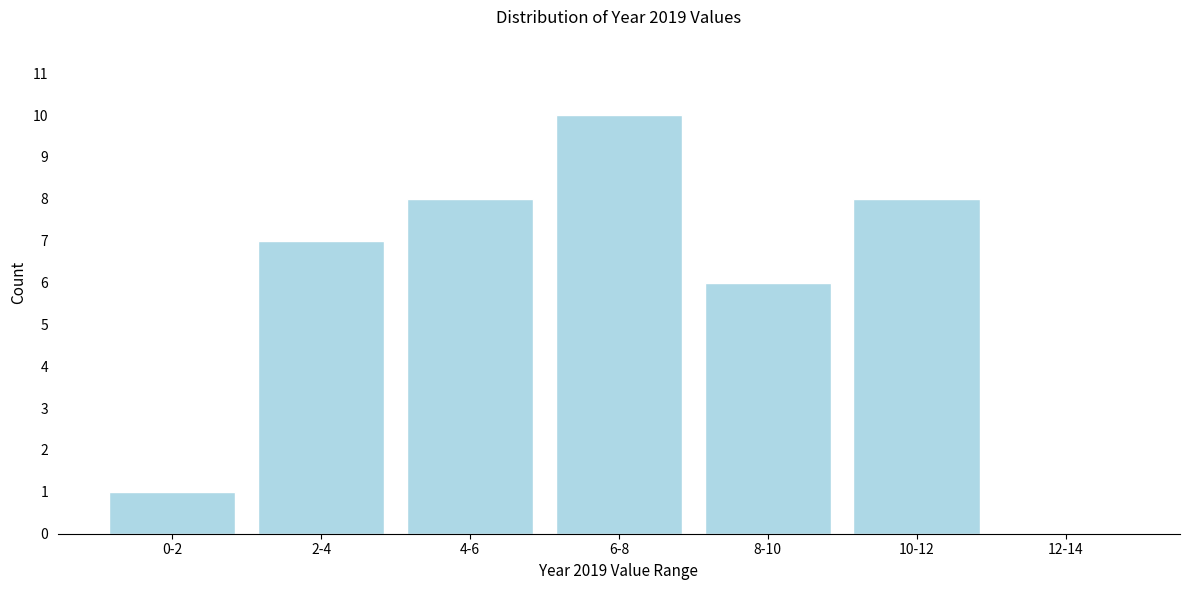

Reading left to right, list all the values displayed in this chart.

0-2=1	2-4=7	4-6=8	6-8=10	8-10=6	10-12=8	12-14=0